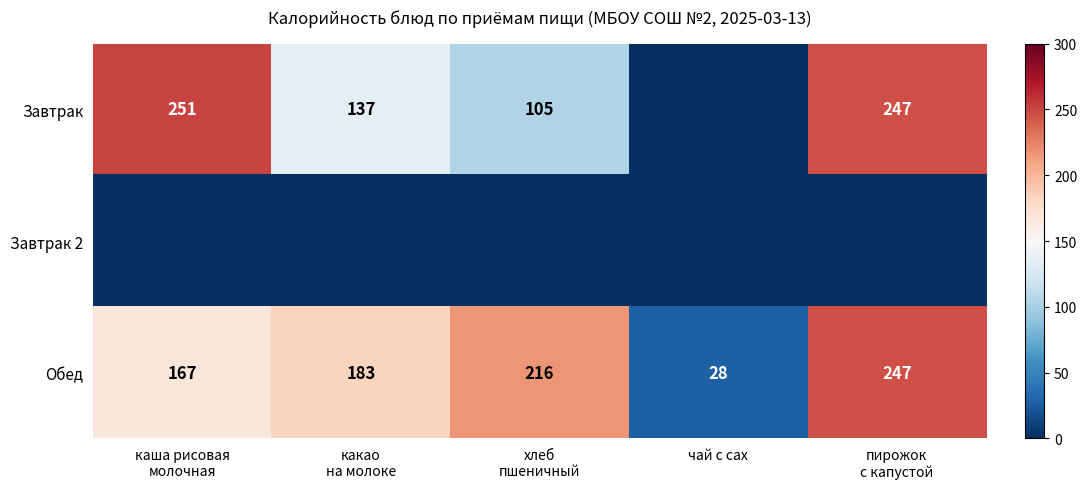

What is the difference between the second highest and second lowest values in the Обед series?

49